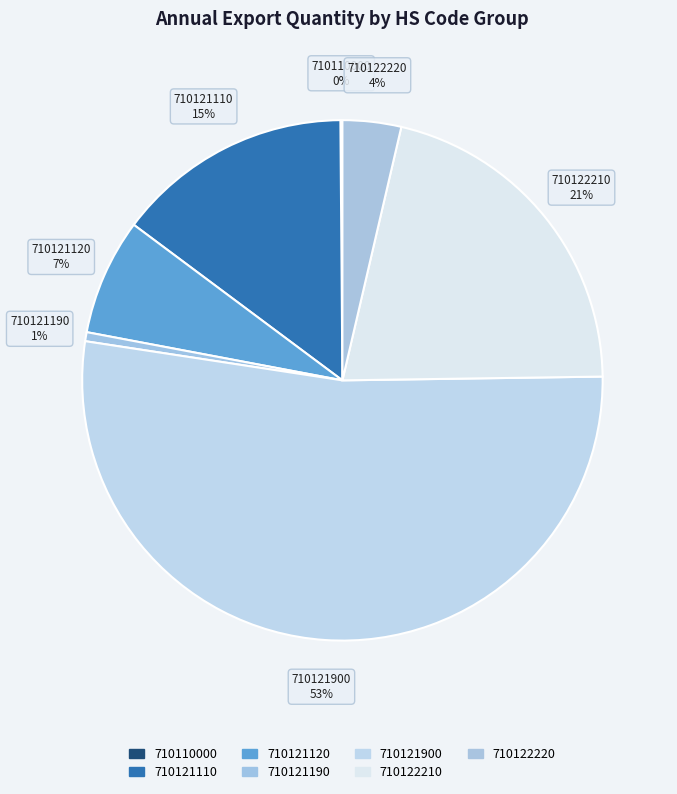

Is there a majority slice in this chart?

Yes